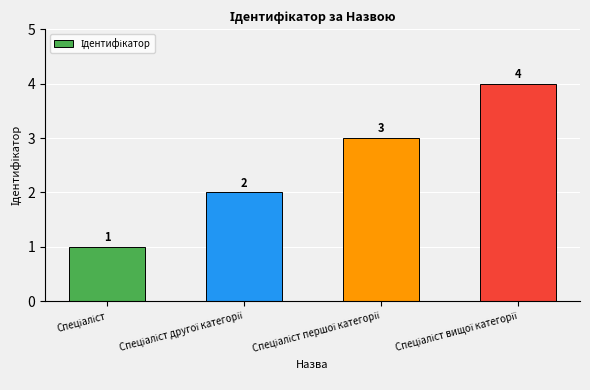

Count the values in the range 2 to 4.

3